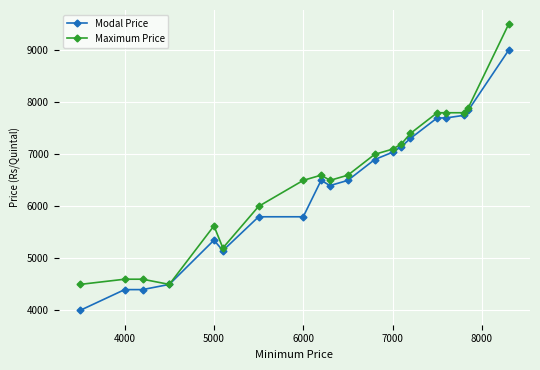

What is the value of the Maximum Price point at the 12th from the left?

7000